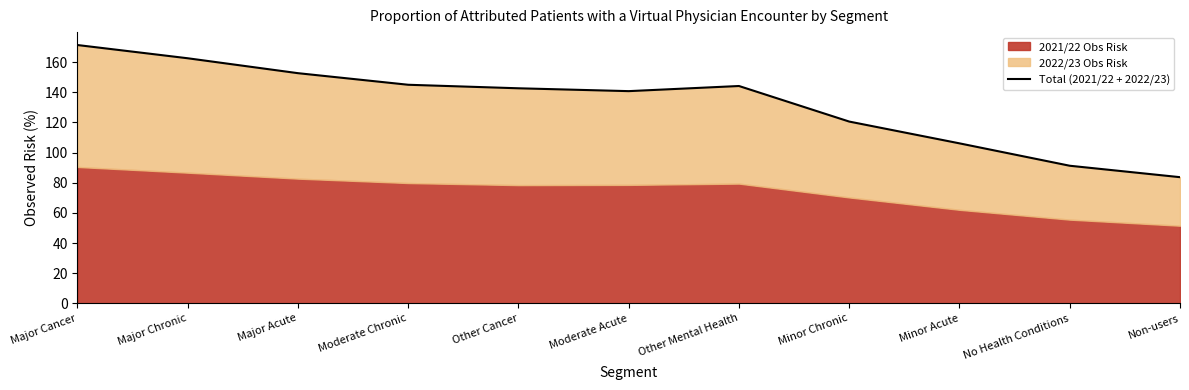

What is the ratio of the value at Moderate Acute to the value at No Health Conditions?

1.5